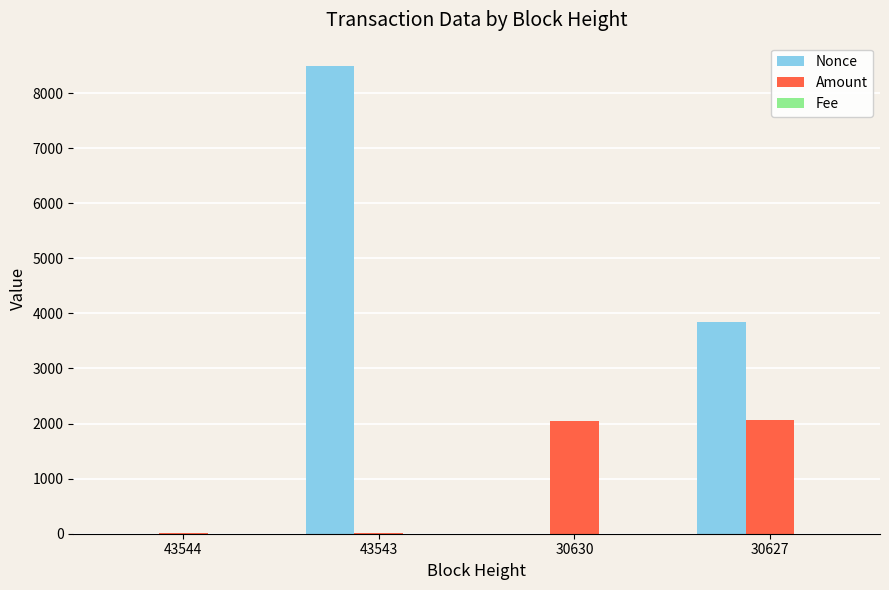

At which category is the sum across all series the highest?

43543